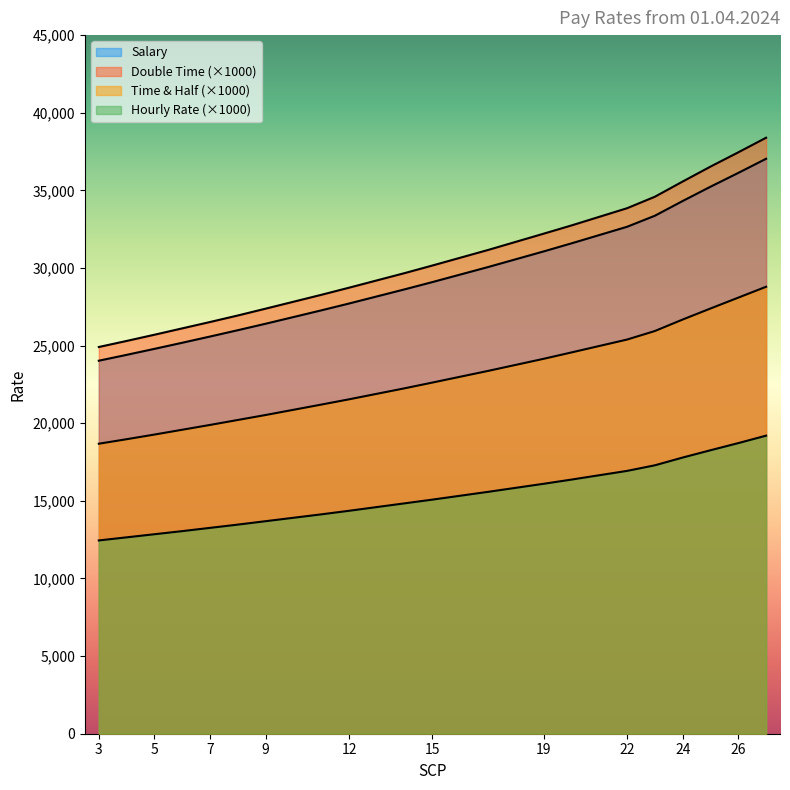

Which category has the lowest value in the Salary series?

3